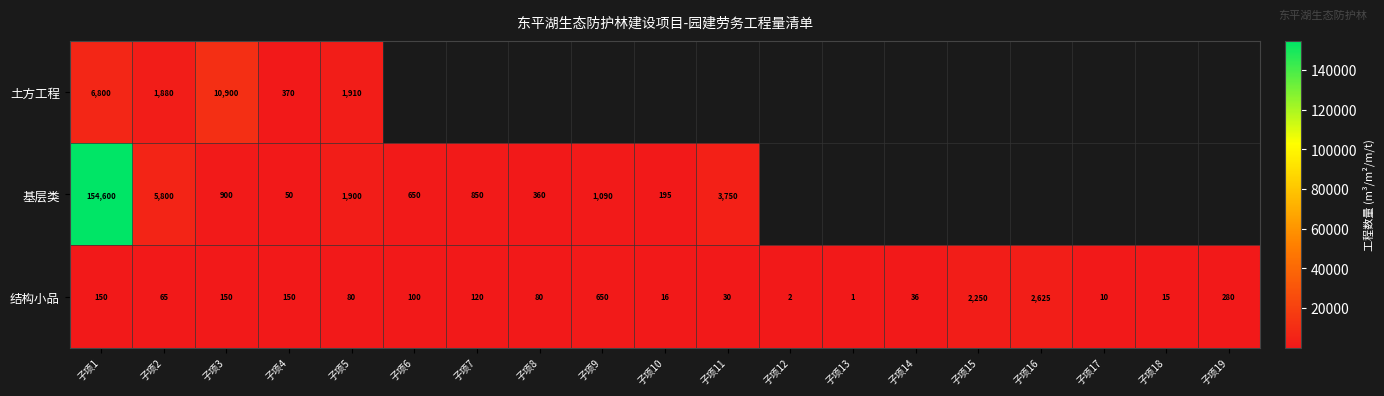

Is the value of 土方工程 at 子项1 greater than the value of 结构小品 at 子项12?

Yes